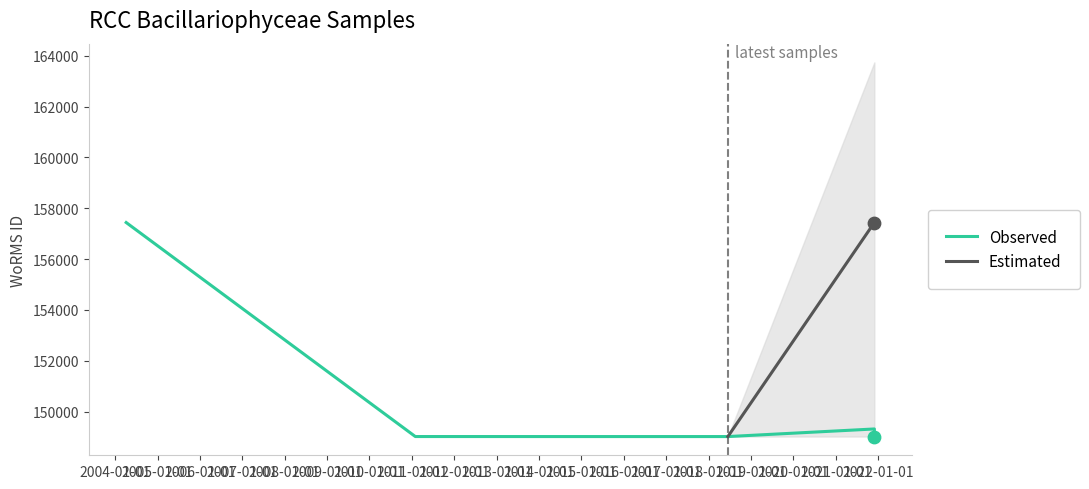

Approximately how many times larger is the value at 2017-03-07 compared to 2004-04-06?

0.9